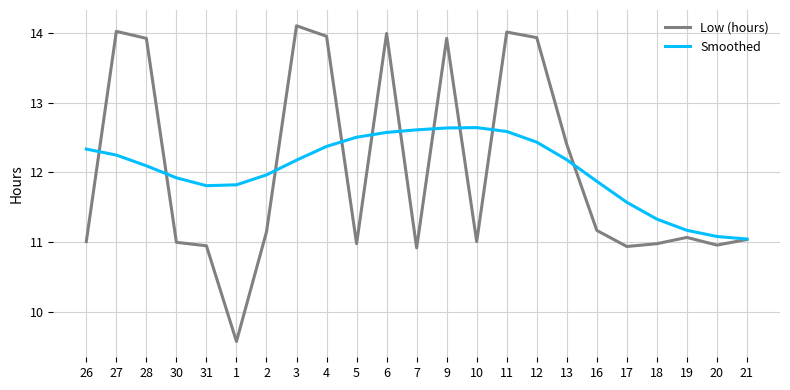

What is the difference between the Low (hours) values at 17 and 9?

3.0